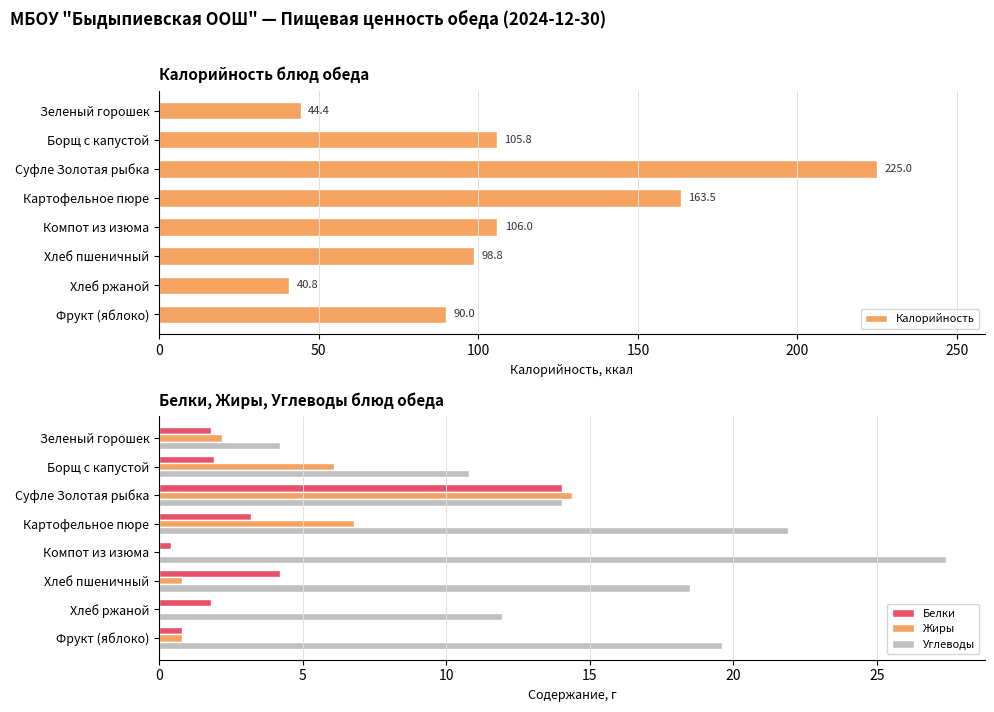

What is the highest value of the Белки series?

14.0